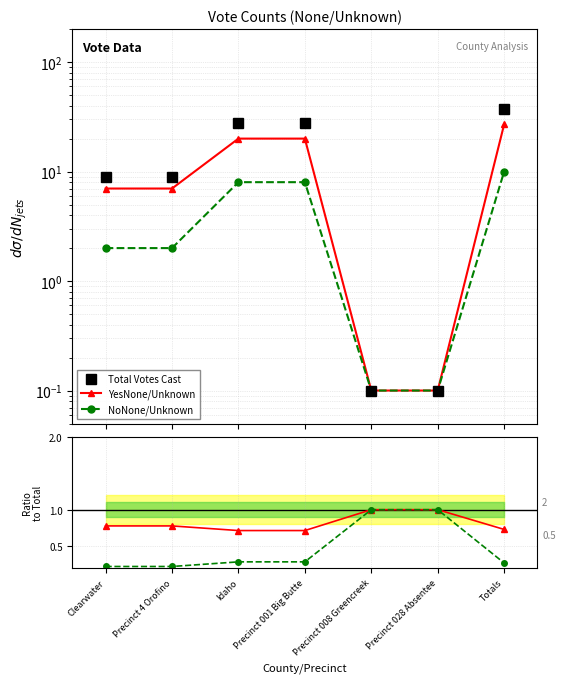

Which series has the largest total across all categories?

Total Votes Cast